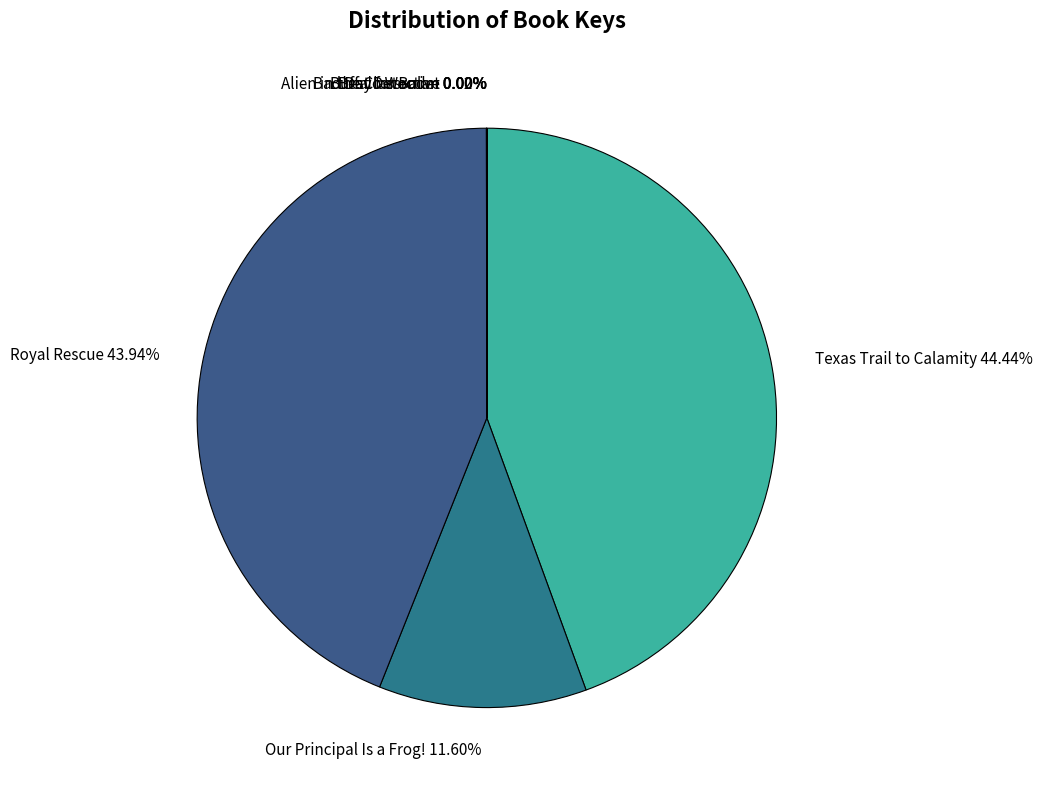

What percentage is NOT represented by Texas Trail to Calamity?

55.6%